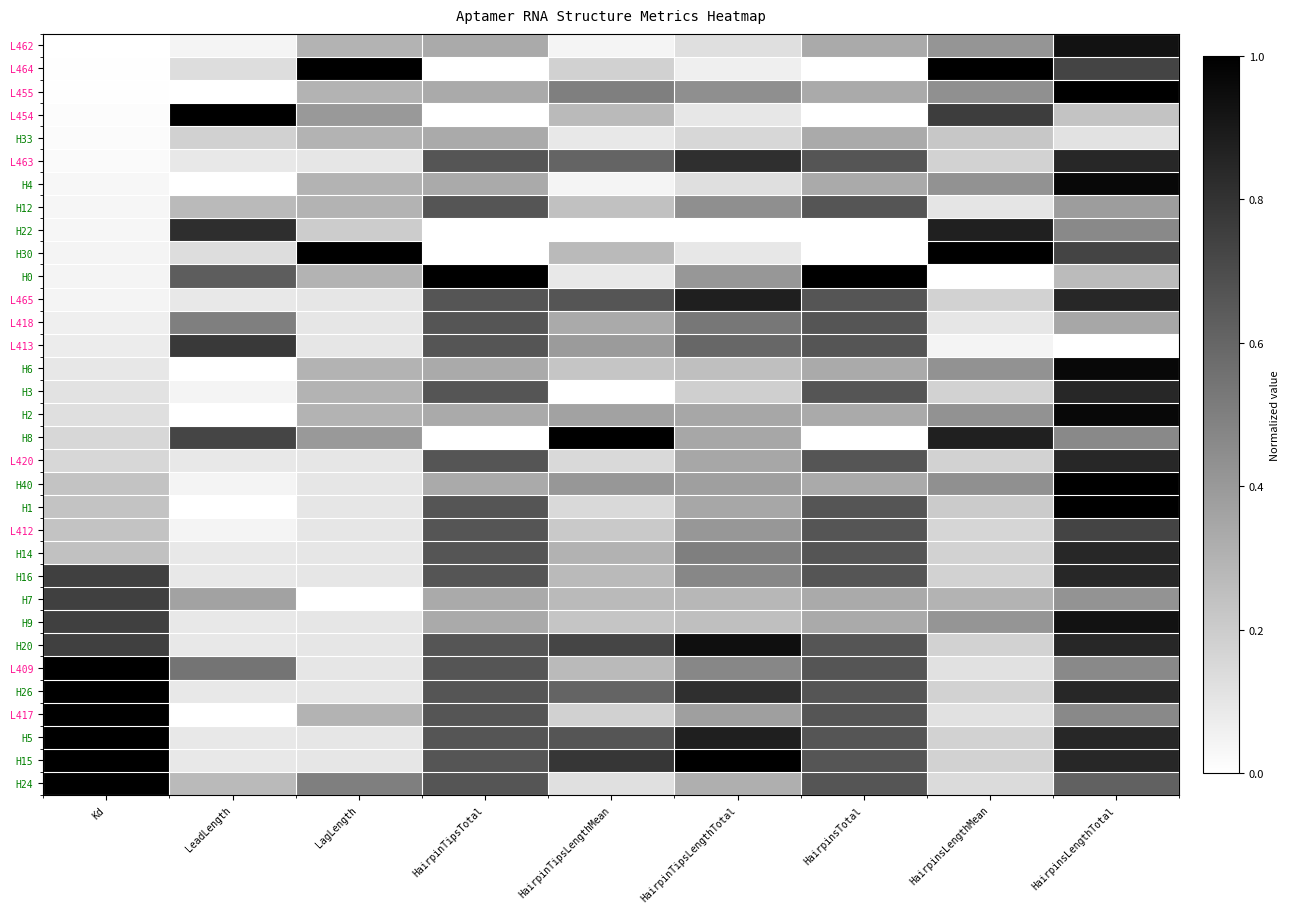

What is the maximum value shown in the chart?

1.0